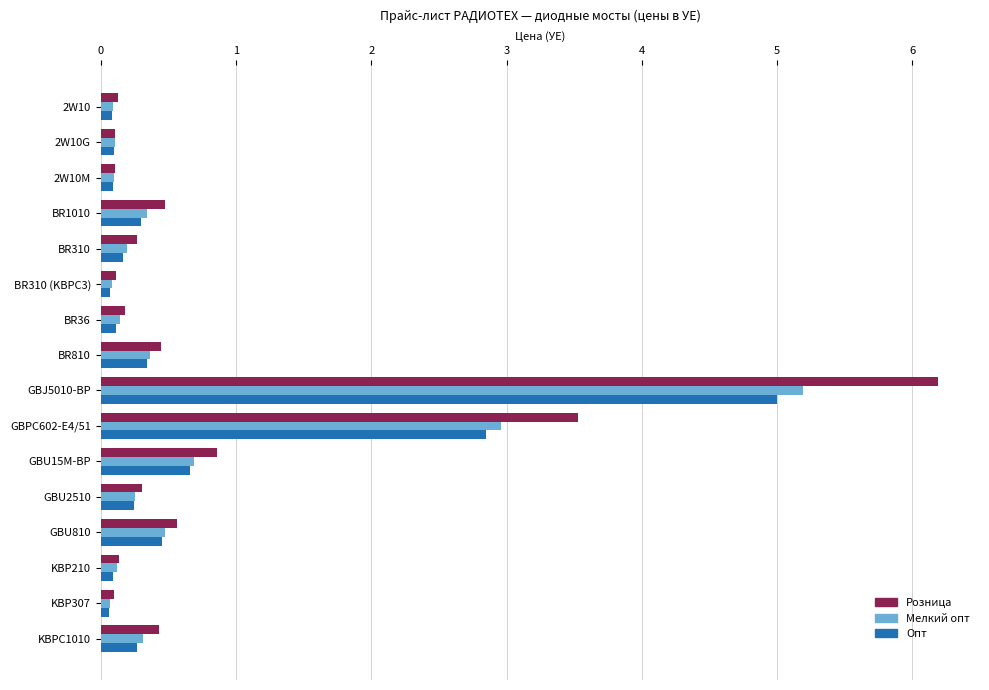

What is the total value across all series at BR310?

0.6